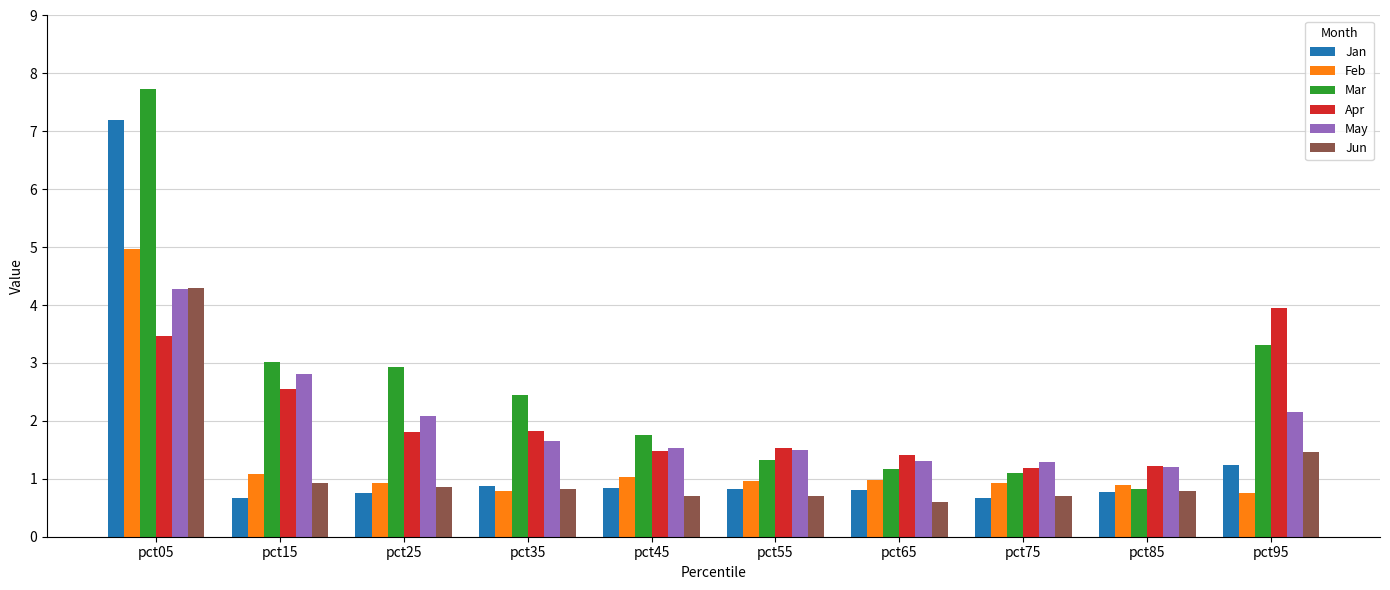

How many groups of bars are there?

10